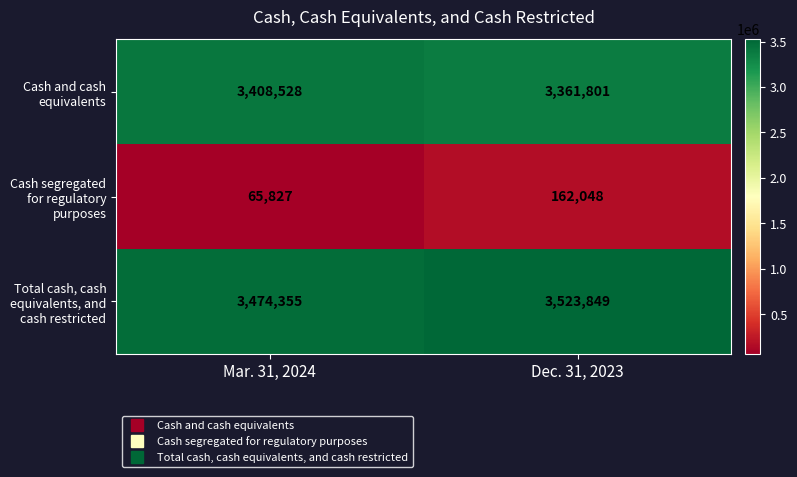

Rank the series by their maximum value, from highest to lowest.

Total cash, cash equivalents, and cash restricted, Cash and cash equivalents, Cash segregated for regulatory purposes